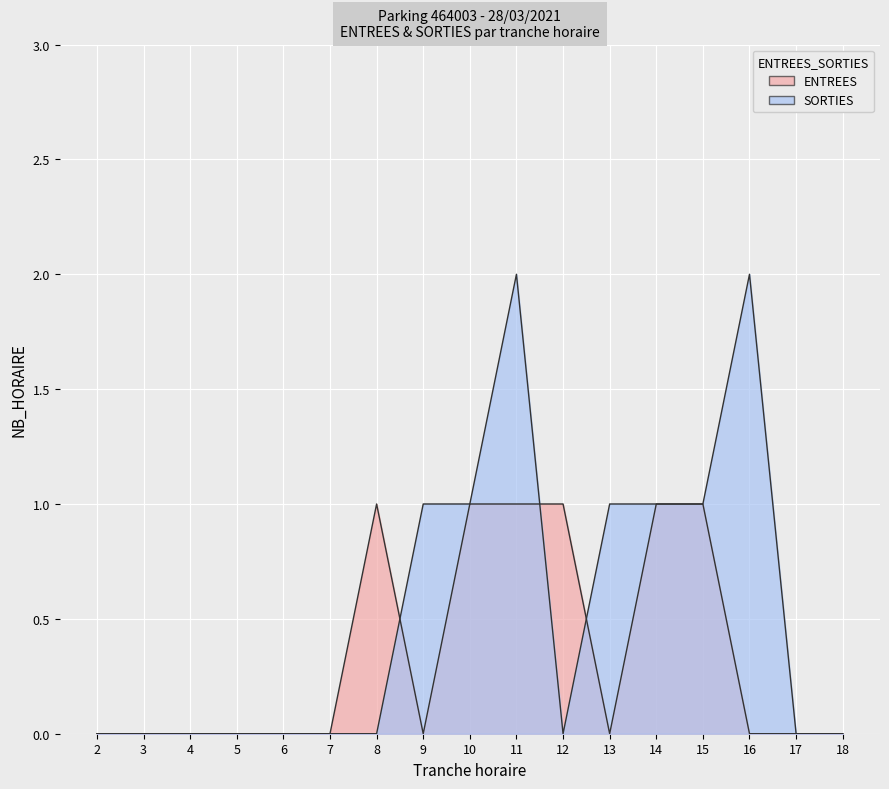

Reading left to right, extract all data points from this chart.

ENTREES: 2=0	3=0	4=0	5=0	6=0	7=0	8=1	9=0	10=1	11=1	12=1	13=0	14=1	15=1	16=0	17=0	18=0
SORTIES: 2=0	3=0	4=0	5=0	6=0	7=0	8=0	9=1	10=1	11=2	12=0	13=1	14=1	15=1	16=2	17=0	18=0